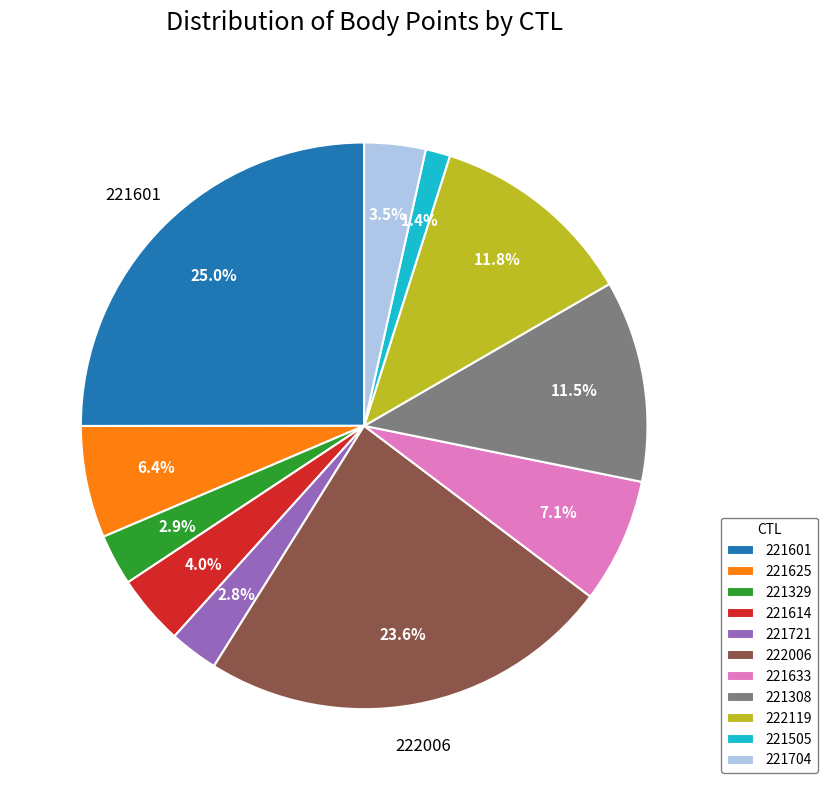

To the nearest percent, what is the combined percentage of 221505 and 222119?

13%